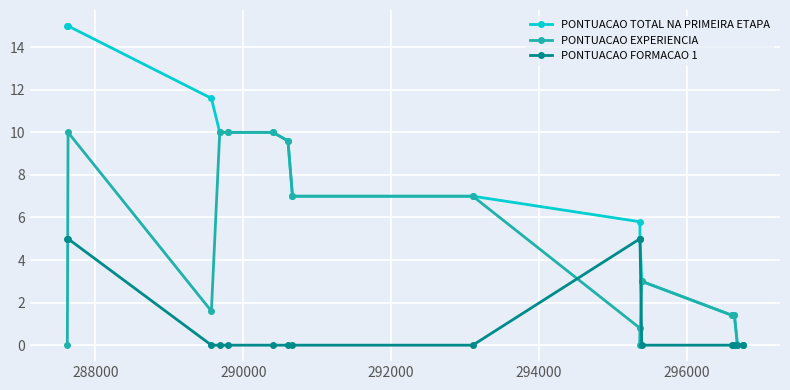

How many PONTUACAO FORMACAO 1 values are between 0 and 5?

16